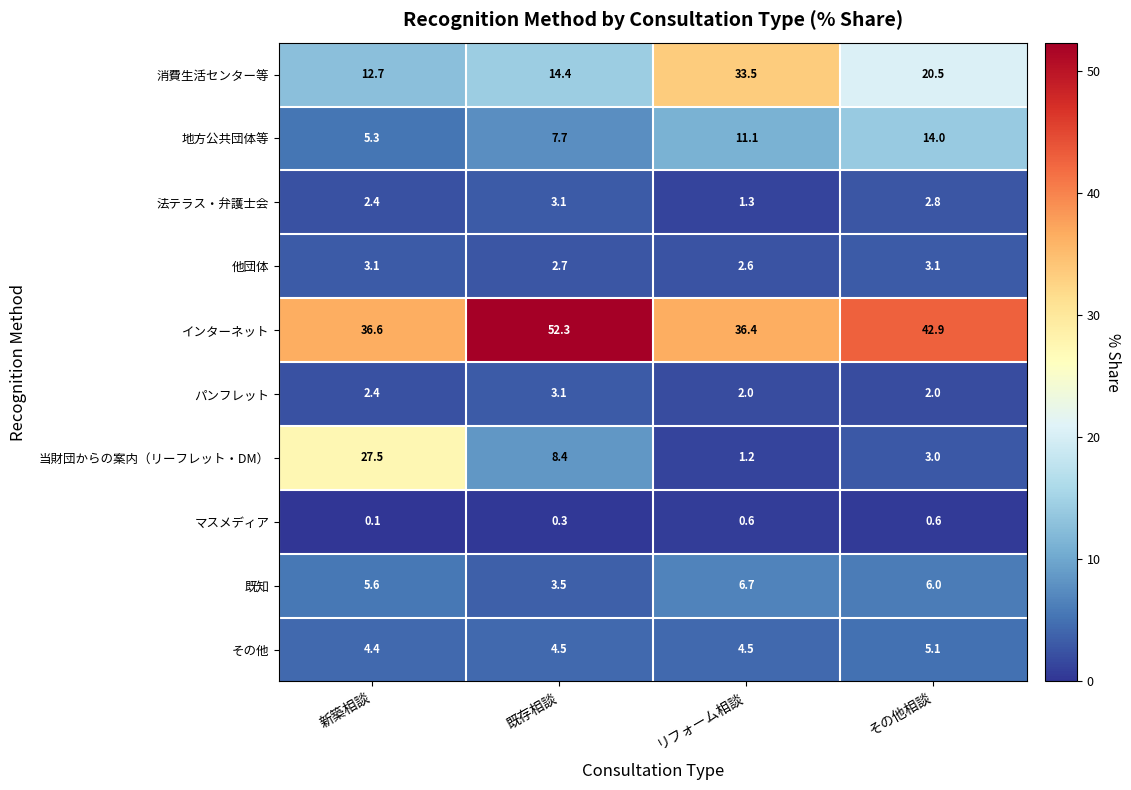

How many data points in パンフレット are above 2?

2